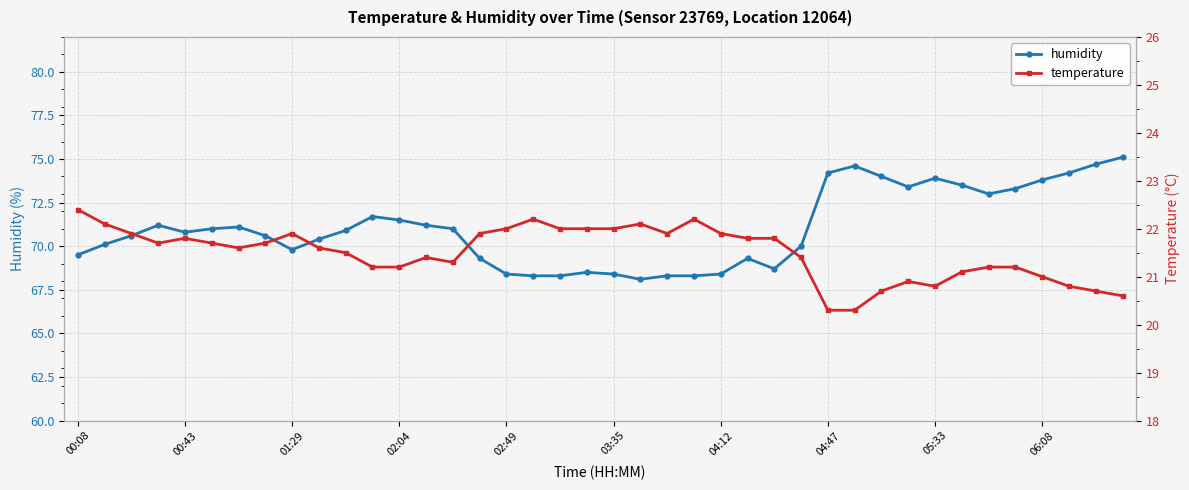

Does the chart display data point markers on the line(s)?

Yes